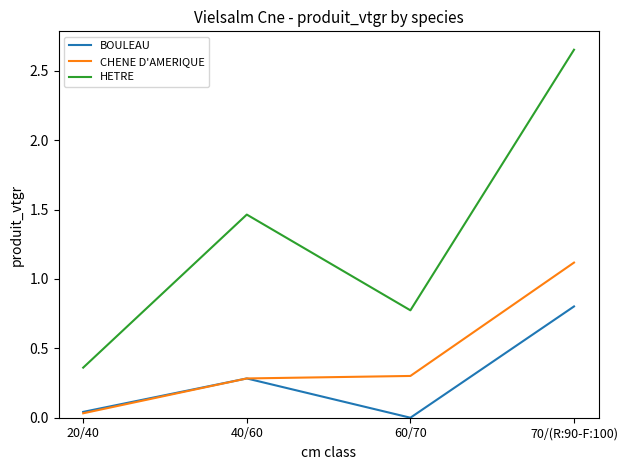

Between 40/60 and 60/70, which series saw the biggest shift?

HETRE